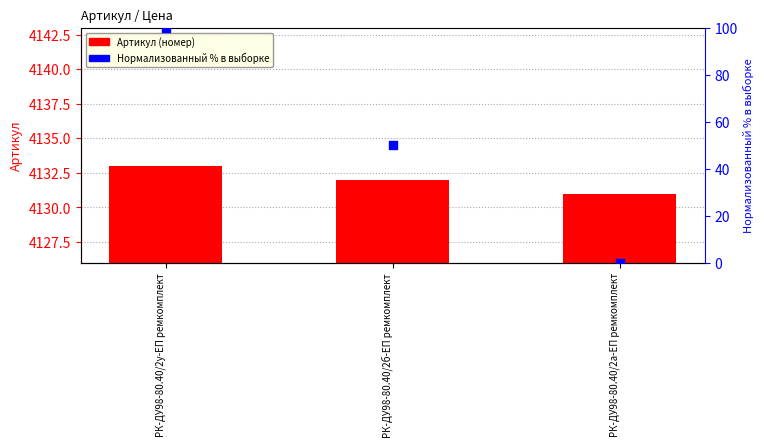

Is the value of Нормализованный % в выборке at РК-ДУ98-80.40/2б-ЕП ремкомплект greater than the value of Артикул at РК-ДУ98-80.40/2б-ЕП ремкомплект?

No